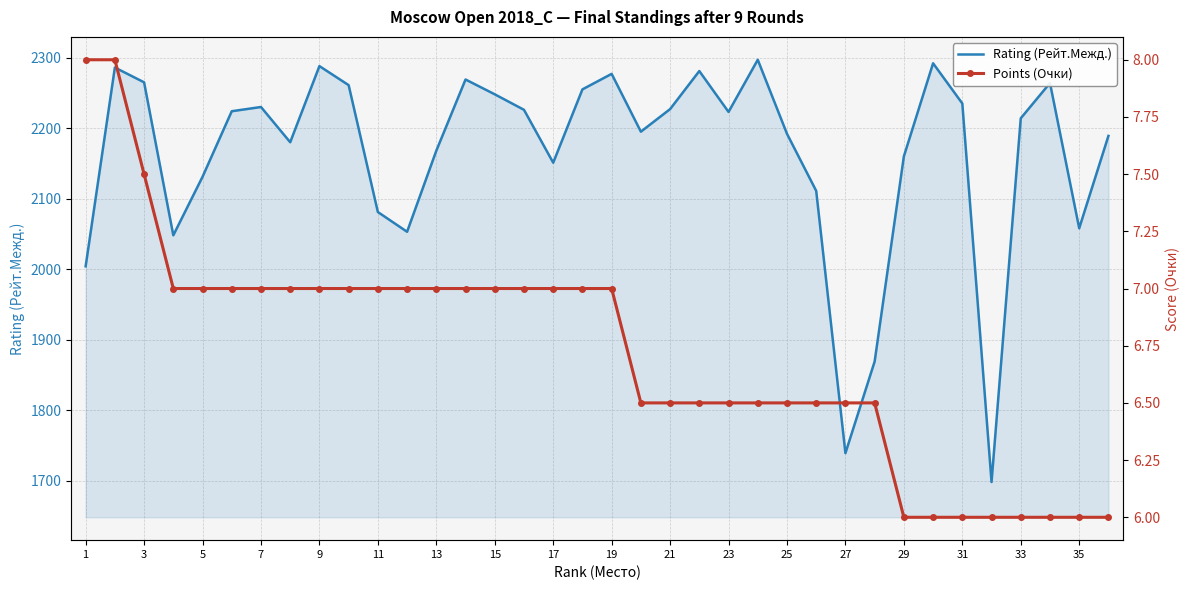

Is it true that Rating (Рейт.Межд.) equals 2235 at 31?

True